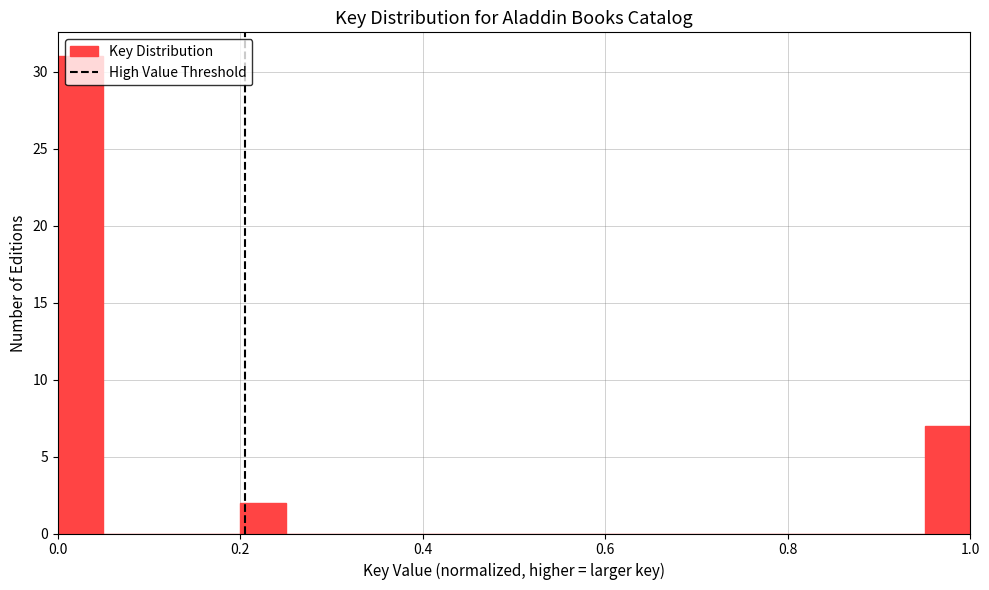

Around what value on the x-axis is the tallest bar? Give the approximate position of its centre, as read against the axis.

0.02